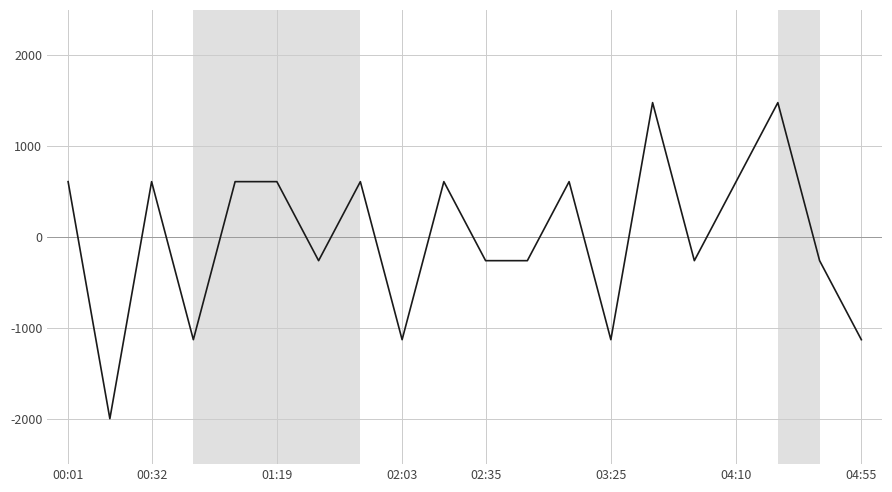

What is the smallest value displayed?

-2000.0